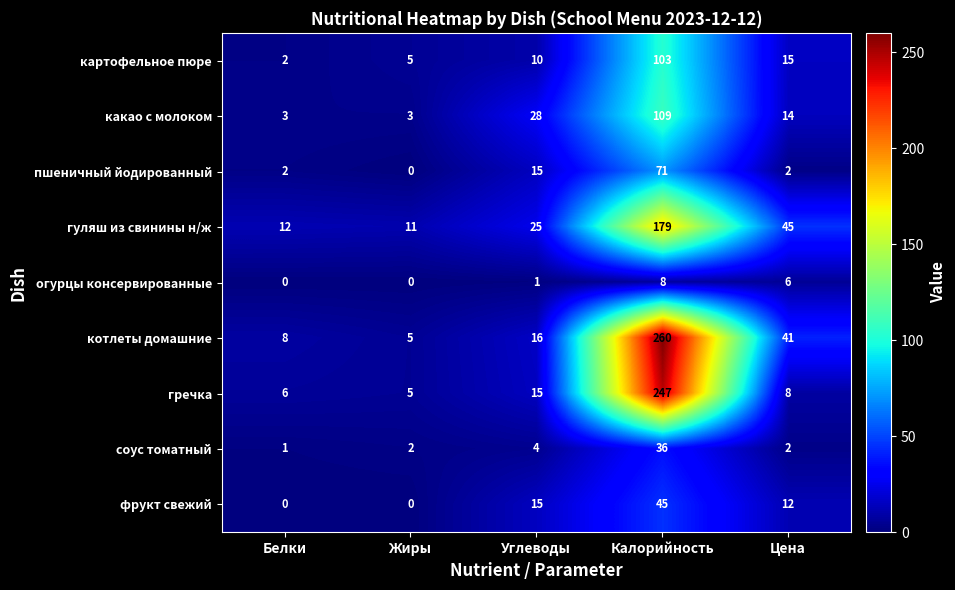

What is the difference between the highest and lowest values at Жиры?

11